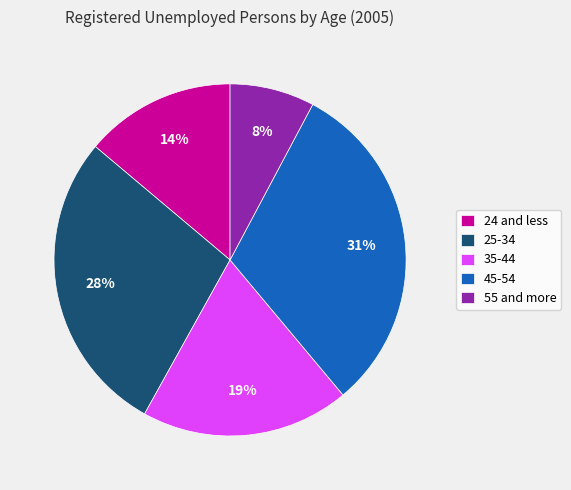

The 35-44 slice represents 19% of the pie. True or false?

True